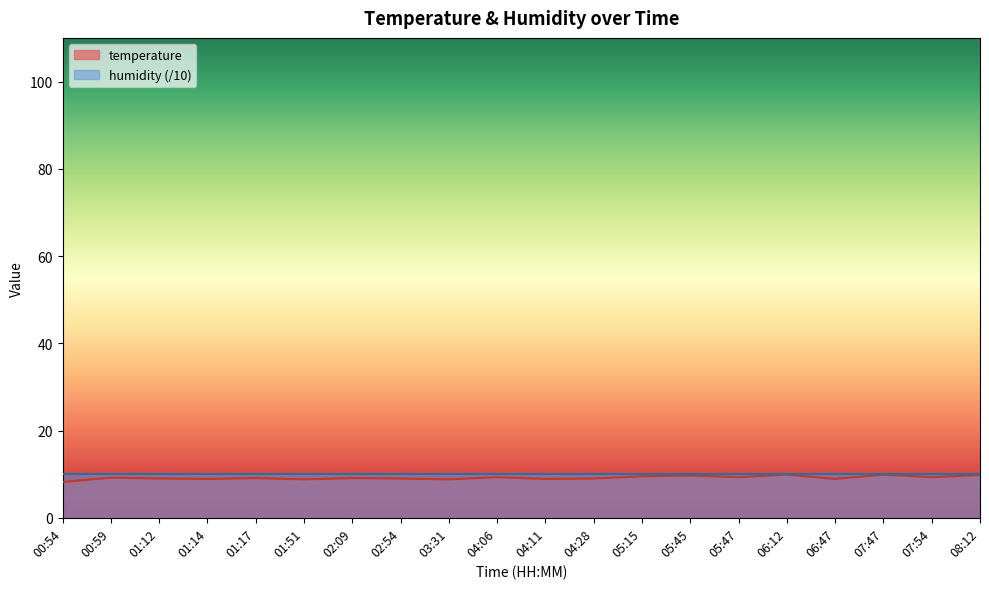

Is it true that the value at 01:12 is 9.0?

True